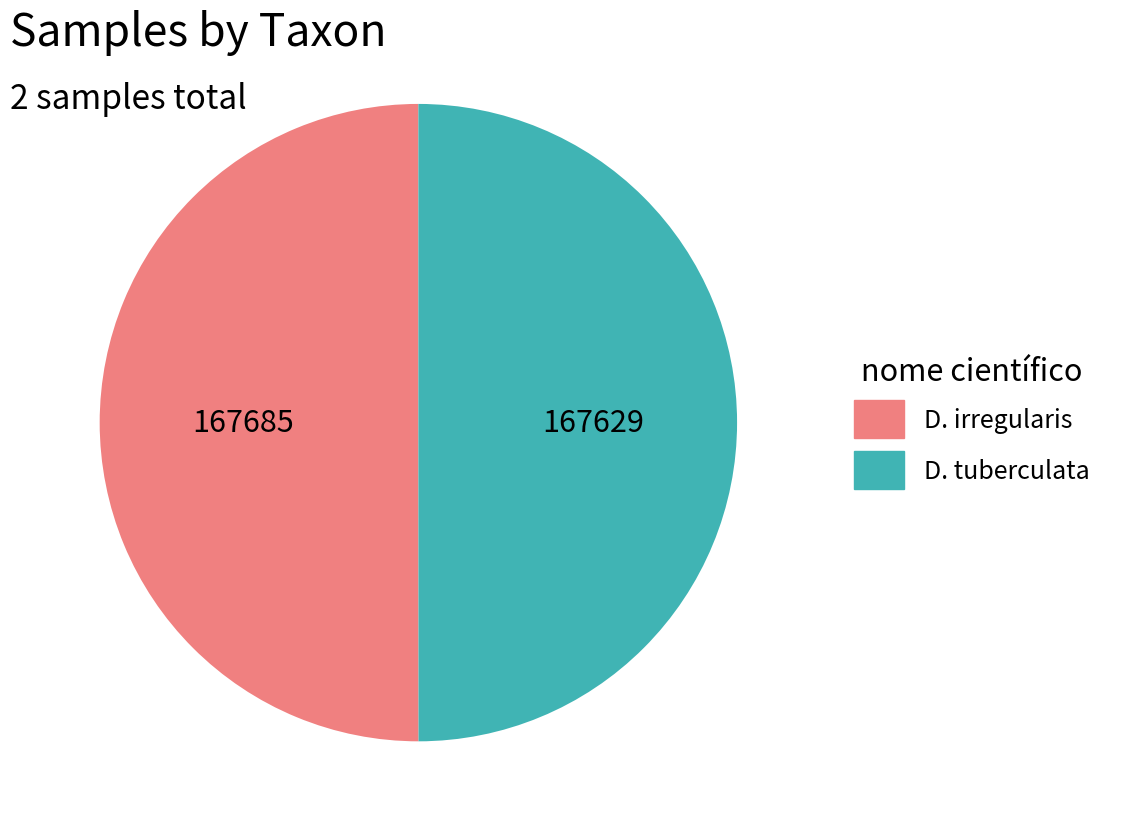

What is the ratio of the value at D. irregularis to the value at D. tuberculata?

1.0